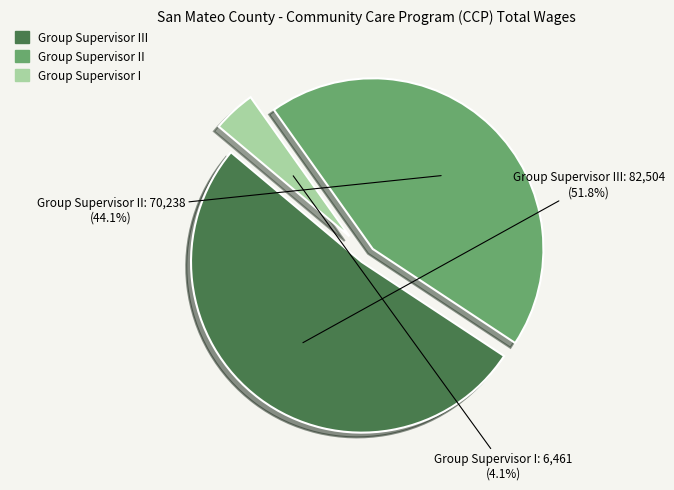

True or false: Group Supervisor III accounts for 52% of the total.

True